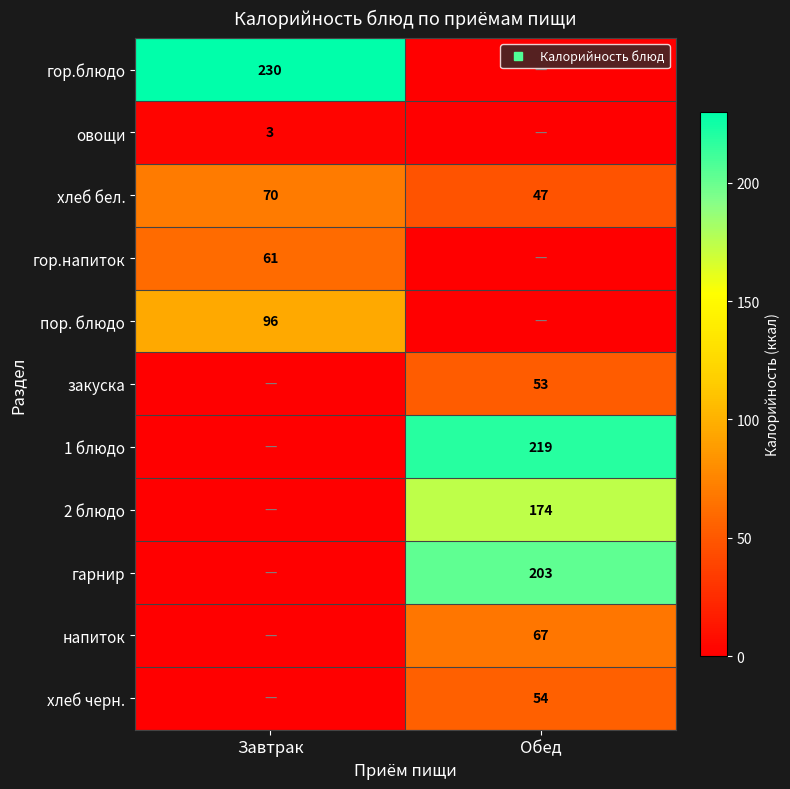

Is it true that гор.блюдо equals 230 at Завтрак?

True